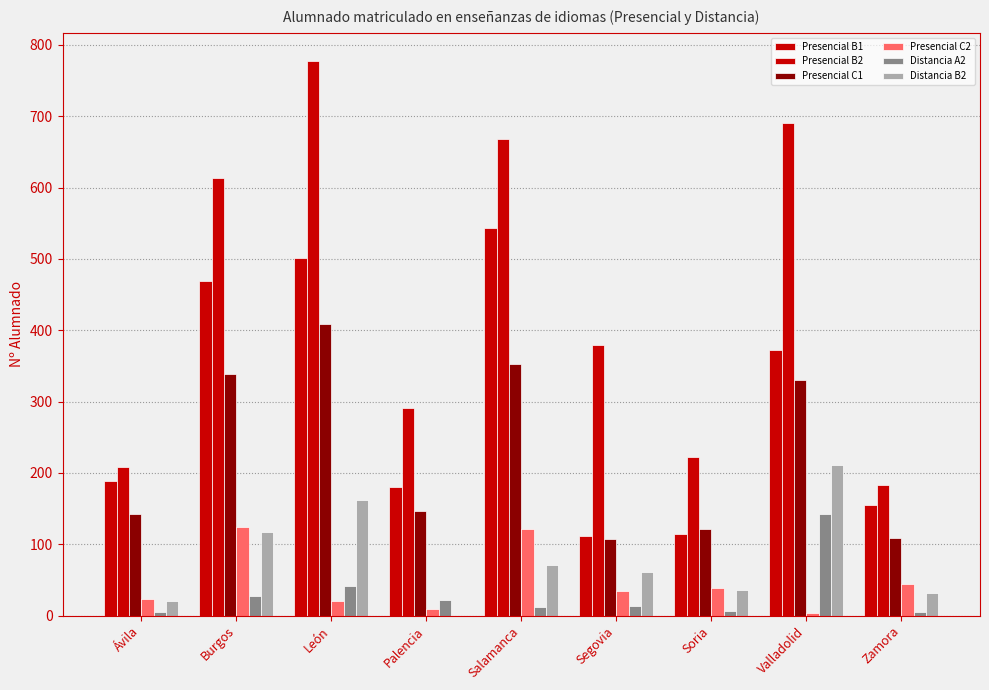

The value of Presencial C2 at Segovia is 47. True or false?

False